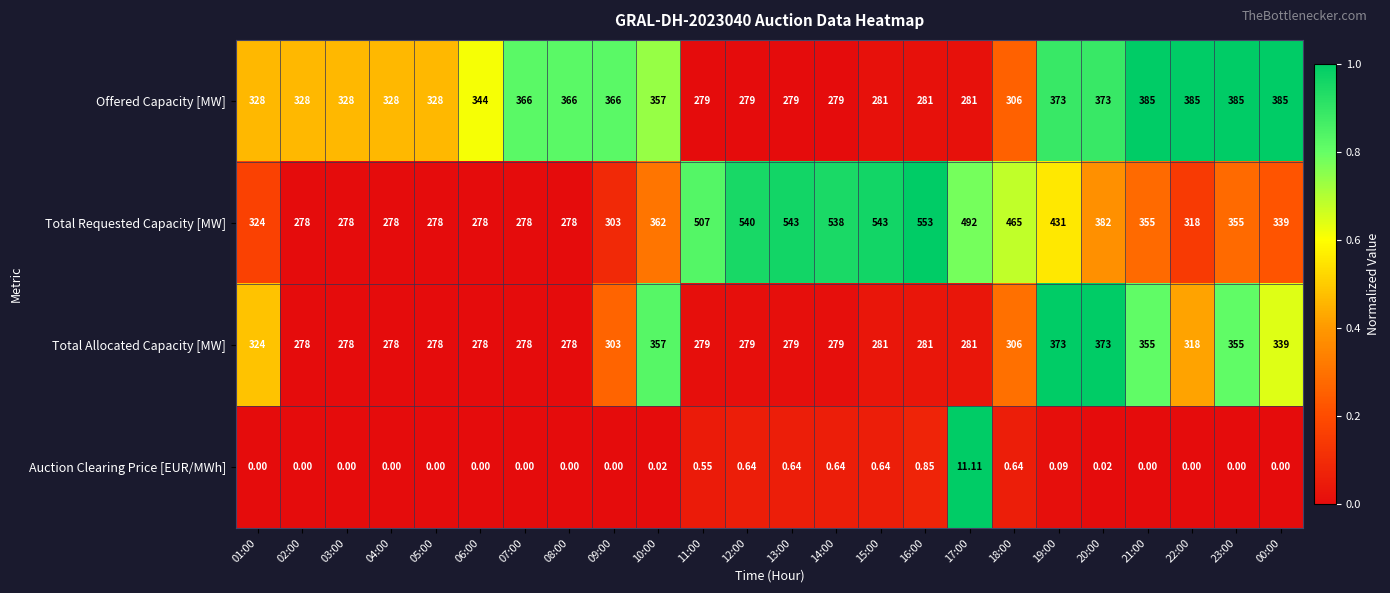

List the series in order of their peak value, highest first.

Total Requested Capacity [MW], Offered Capacity [MW], Total Allocated Capacity [MW], Auction Clearing Price [EUR/MWh]